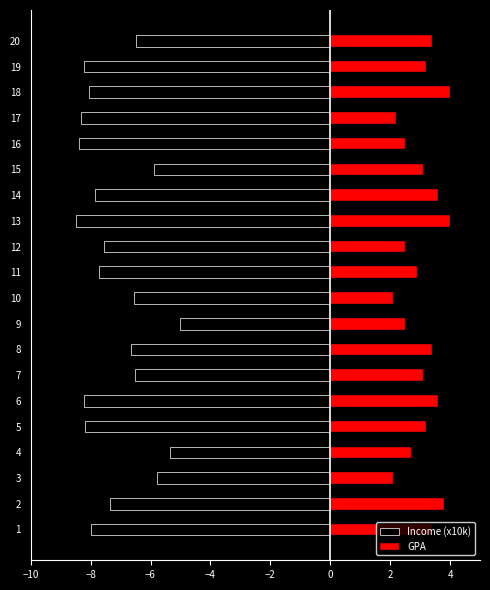

At 6, list the series in order from smallest to largest.

Income (x10k), GPA